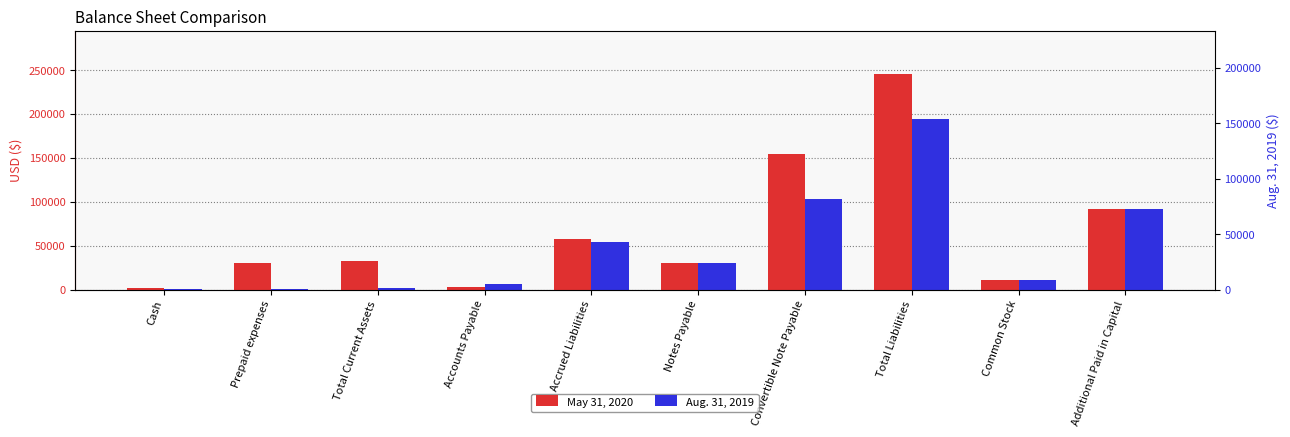

What is the greatest value displayed?

245536